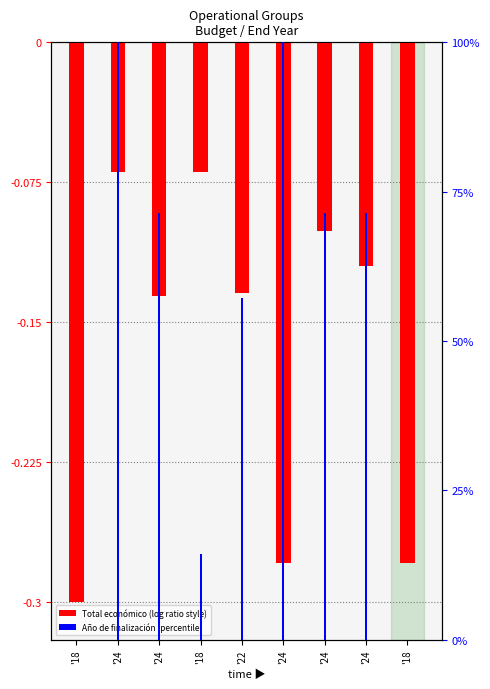

What are all the series names shown in the legend?

Total económico, Año de finalización